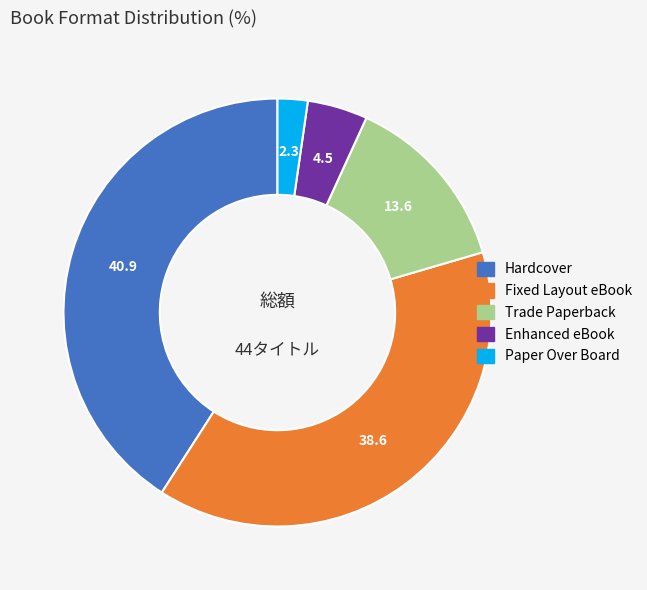

Is Trade Paperback the majority of the pie?

No